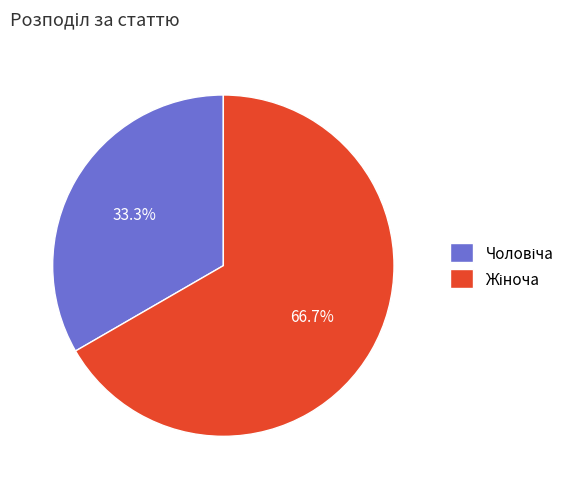

Rank the categories by value from lowest to highest.

Чоловіча, Жіноча